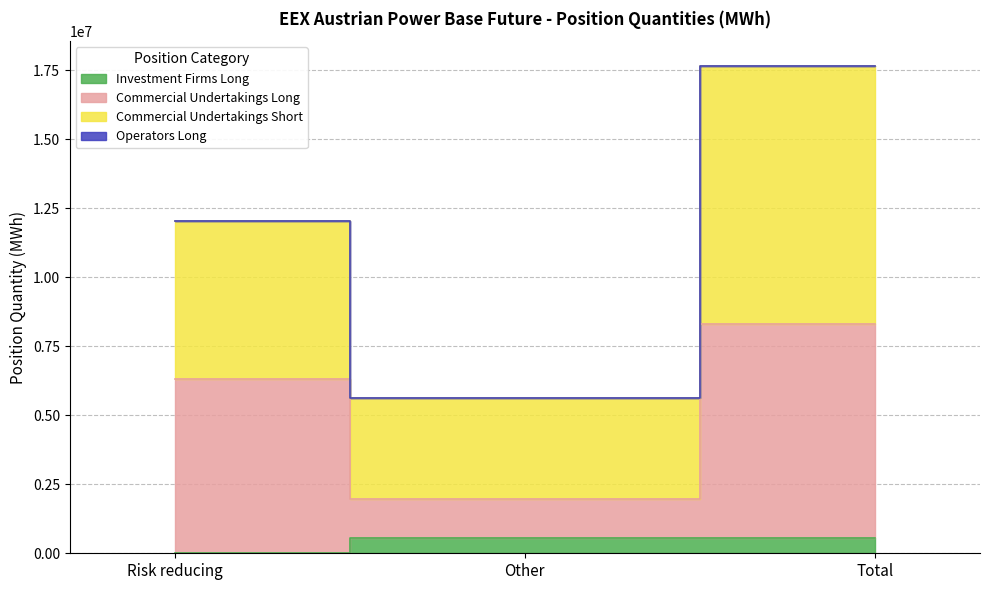

Reading left to right, list all the values displayed in this chart.

Investment Firms Long: 0	551422	551422
Commercial Undertakings Long: 6328546	1970854	8299400
Commercial Undertakings Short: 12029756	5630974	17660730